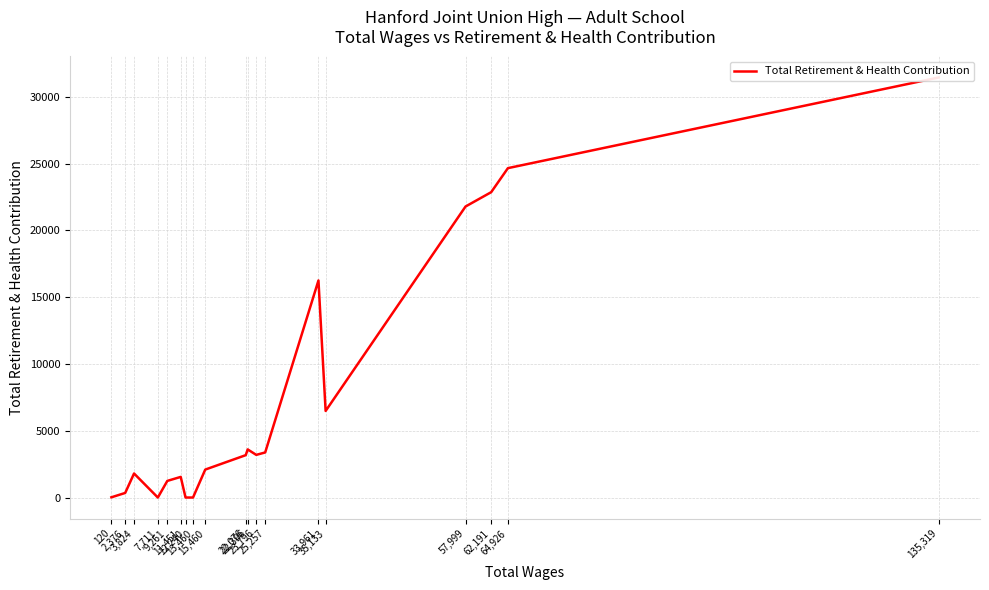

What is the difference between the maximum and minimum values?

31458